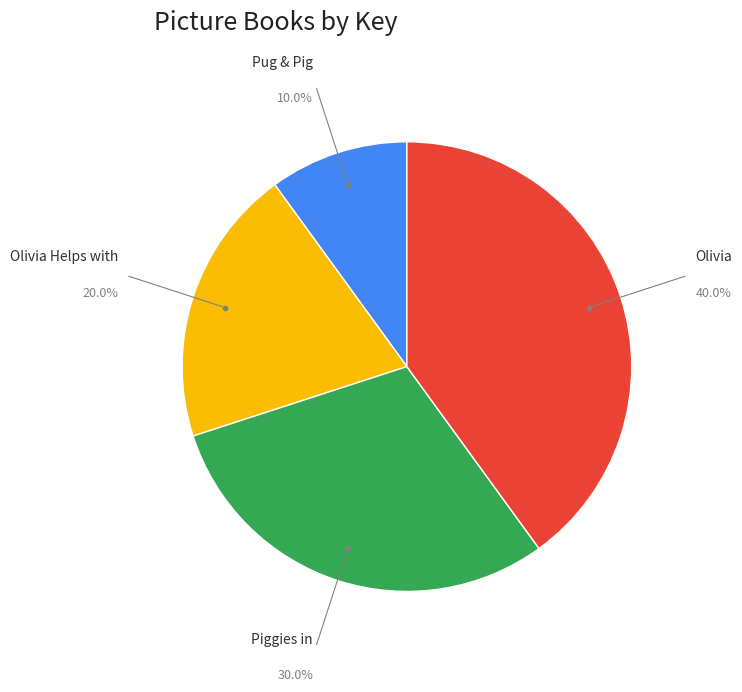

Does any single category account for the majority?

No